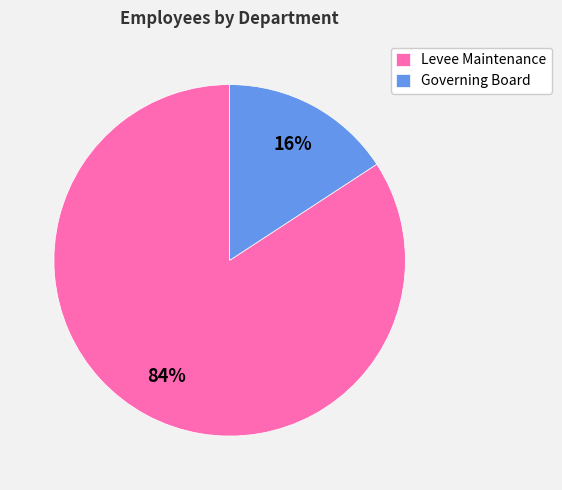

What is the ratio of the value at Governing Board to the value at Levee Maintenance?

0.2